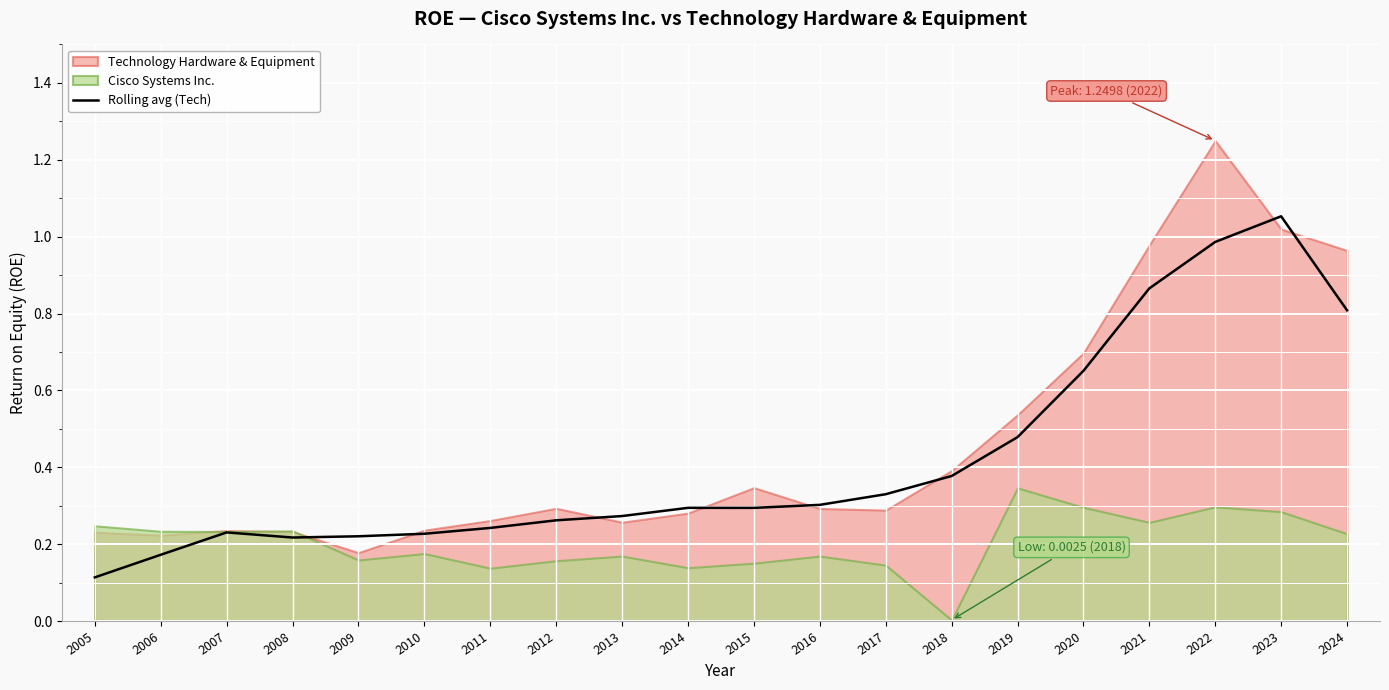

What is the value of the 11th point from the left?

0.3